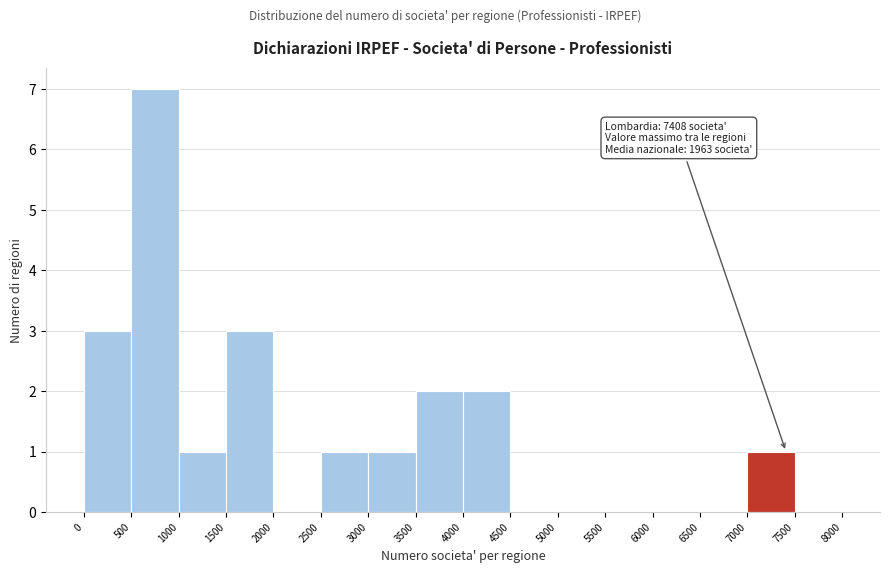

Over which range of the x-axis is the bar tallest?

500 to 1000